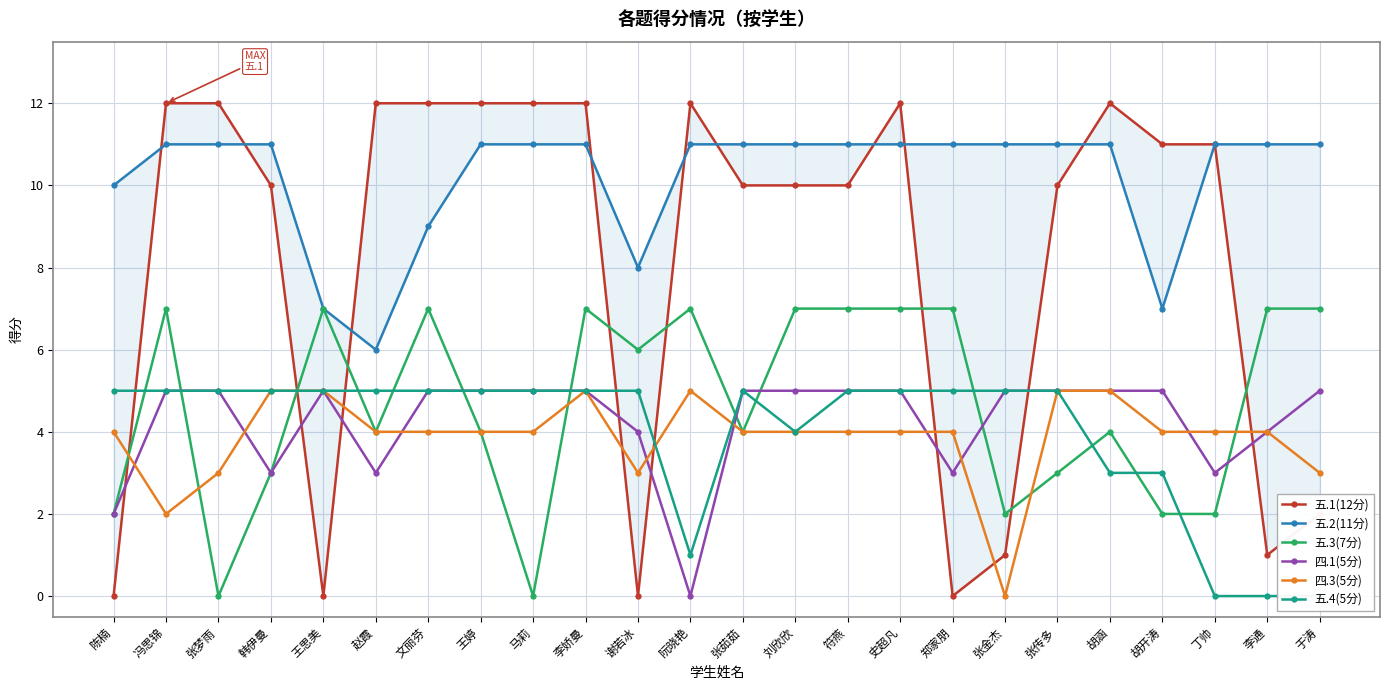

Reading left to right, extract all data points from this chart.

五.1(12分): 0	12	12	10	0	12	12	12	12	12	0	12	10	10	10	12	0	1	10	12	11	11	1	2
五.2(11分): 10	11	11	11	7	6	9	11	11	11	8	11	11	11	11	11	11	11	11	11	7	11	11	11
五.3(7分): 2	7	0	3	7	4	7	4	0	7	6	7	4	7	7	7	7	2	3	4	2	2	7	7
四.1(5分): 2	5	5	3	5	3	5	5	5	5	4	0	5	5	5	5	3	5	5	5	5	3	4	5
四.3(5分): 4	2	3	5	5	4	4	4	4	5	3	5	4	4	4	4	4	0	5	5	4	4	4	3
五.4(5分): 5	5	5	5	5	5	5	5	5	5	5	1	5	4	5	5	5	5	5	3	3	0	0	0